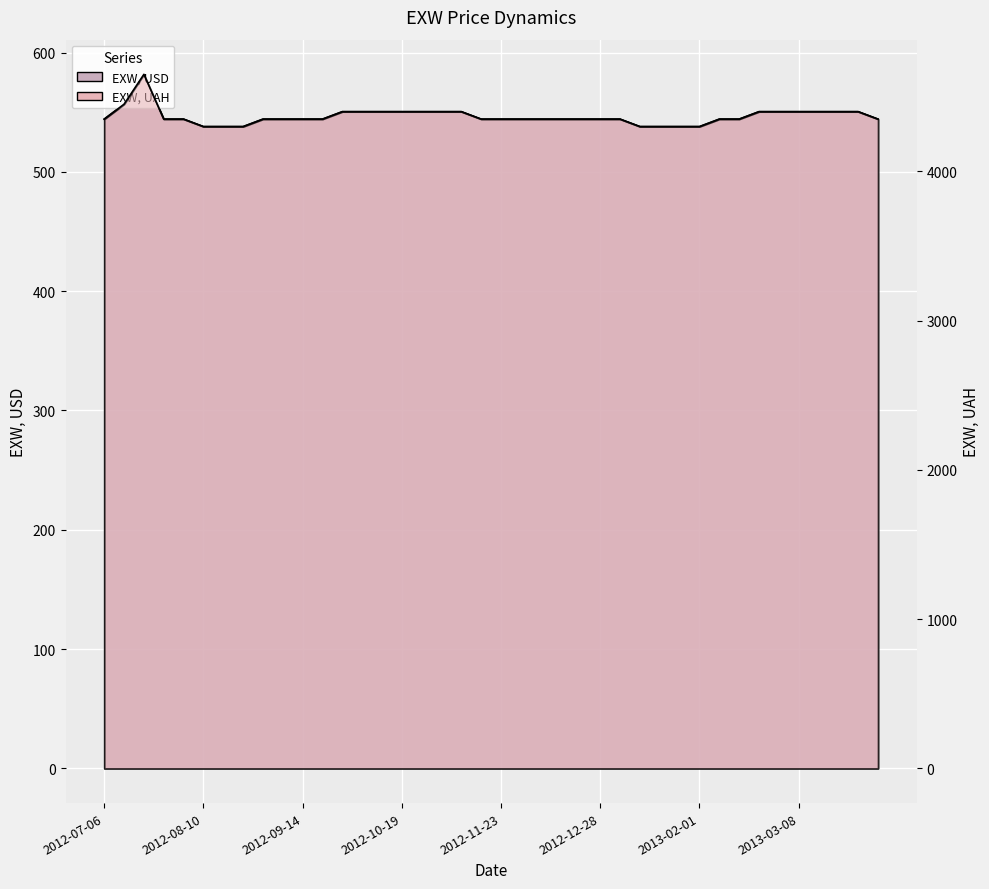

Is it true that EXW, USD equals 930.2 at 2013-03-08?

False